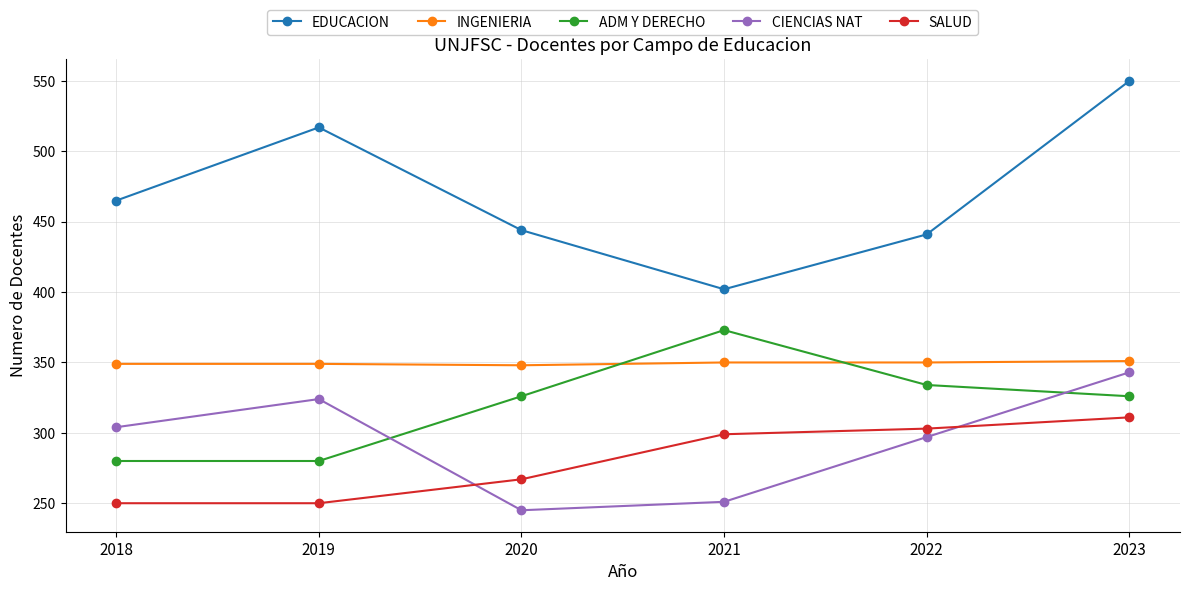

How many data points in ADM Y DERECHO are less than 326?

2